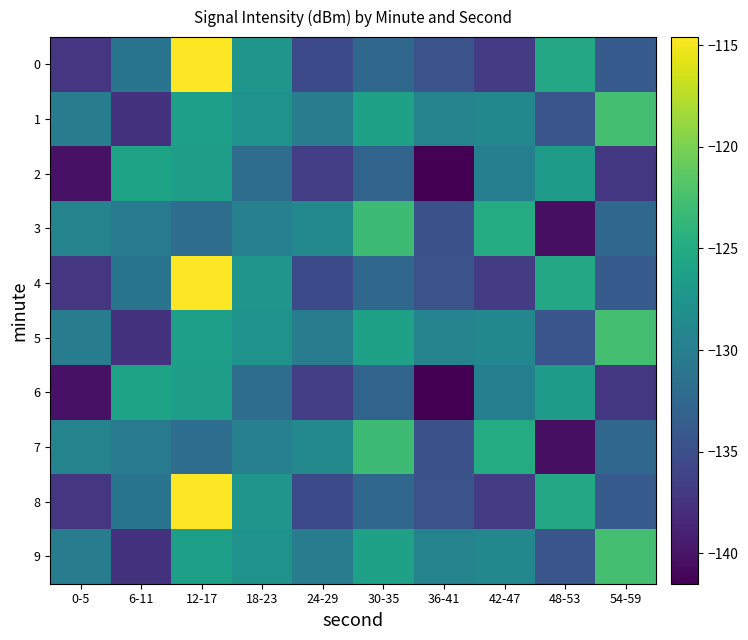

What is the difference between the highest and lowest values at 12-17?

17.3